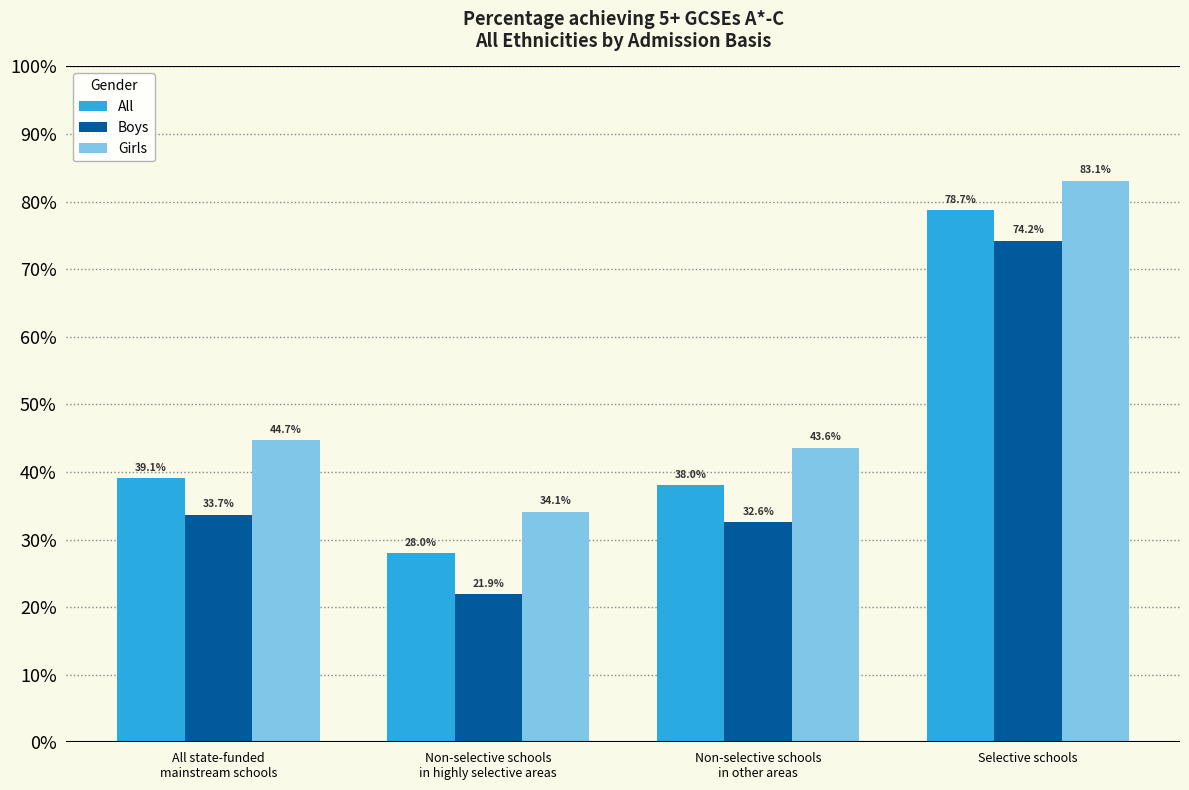

Reading right to left, what are all the values shown in this chart?

All: 78.7	38.0	28.0	39.1
Boys: 74.2	32.6	21.9	33.7
Girls: 83.1	43.6	34.1	44.7